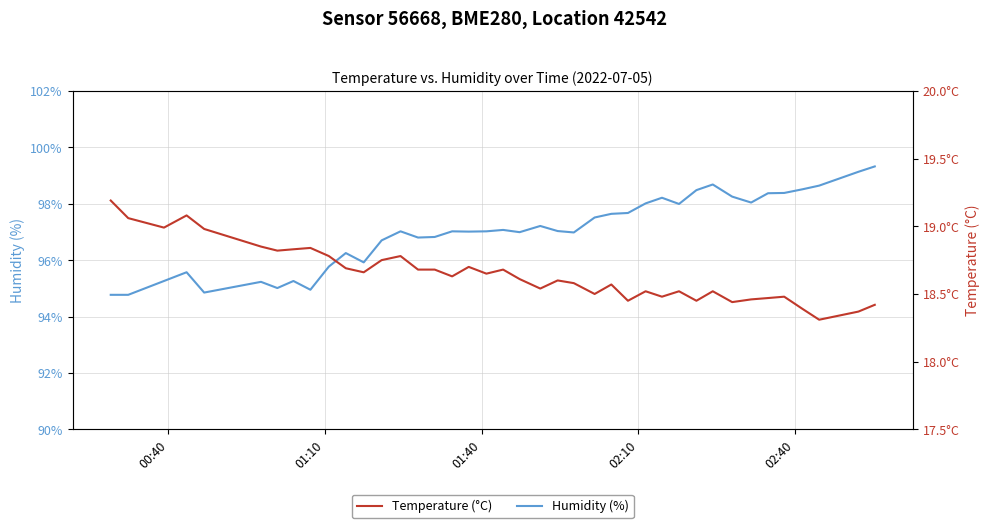

At how many categories does at least one series exceed 31?

40